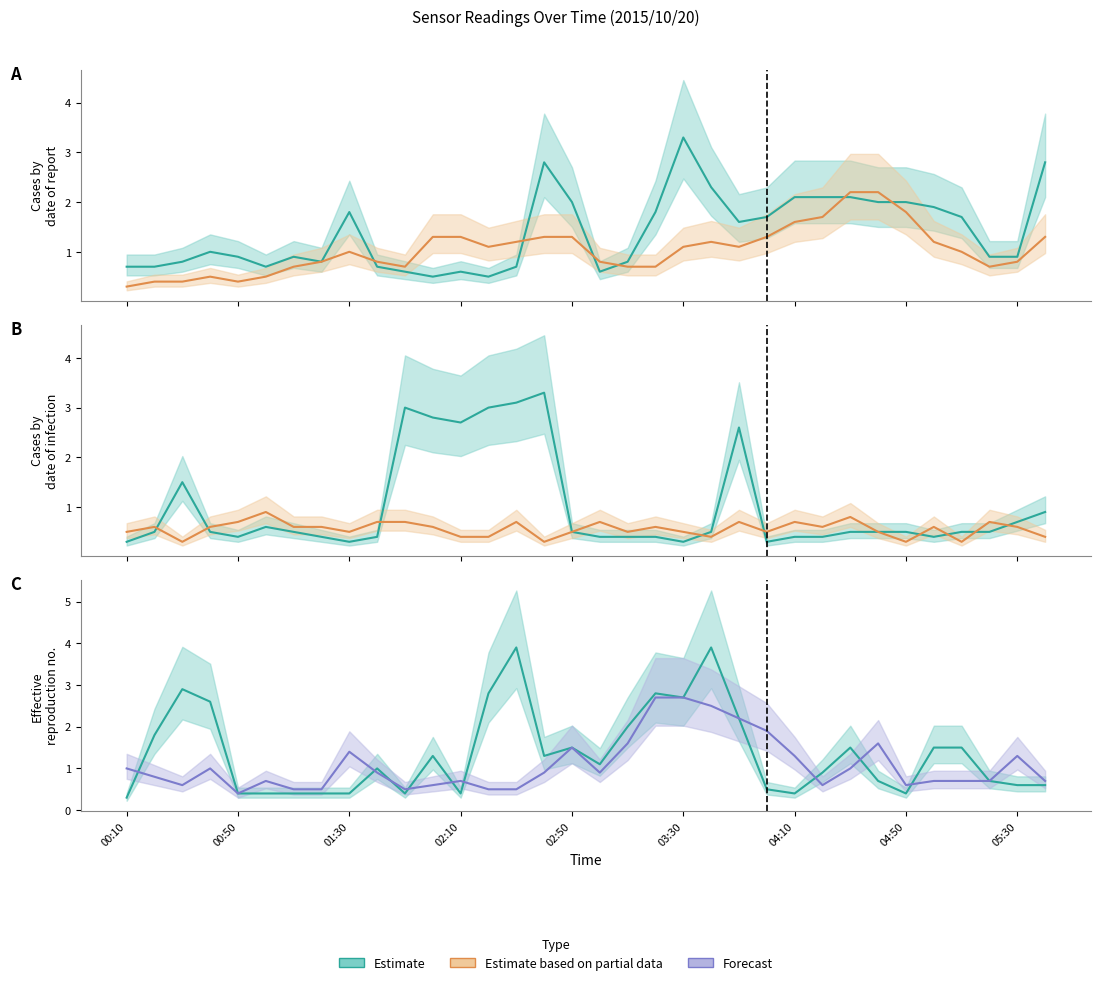

In 7.512 (line), how many points are higher than both neighbors (excluding endpoints)?

8